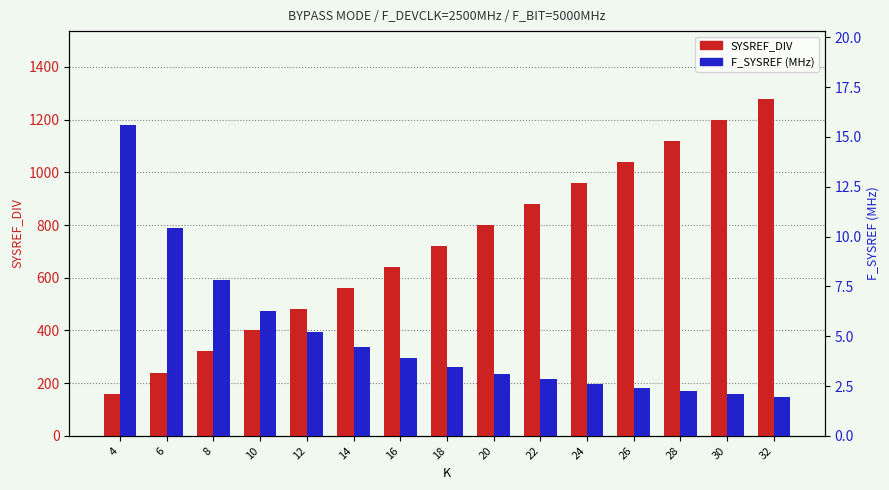

What are all the series names shown in the legend?

SYSREF_DIV, F_SYSREF (MHz)